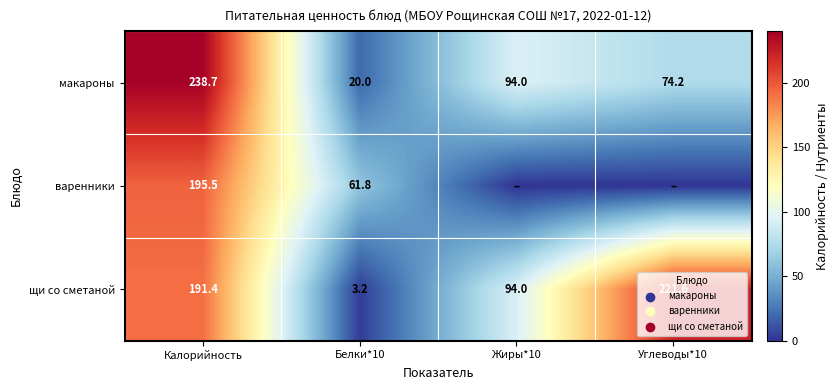

Rank the categories by макароны value from highest to lowest.

Калорийность, Жиры*10, Углеводы*10, Белки*10